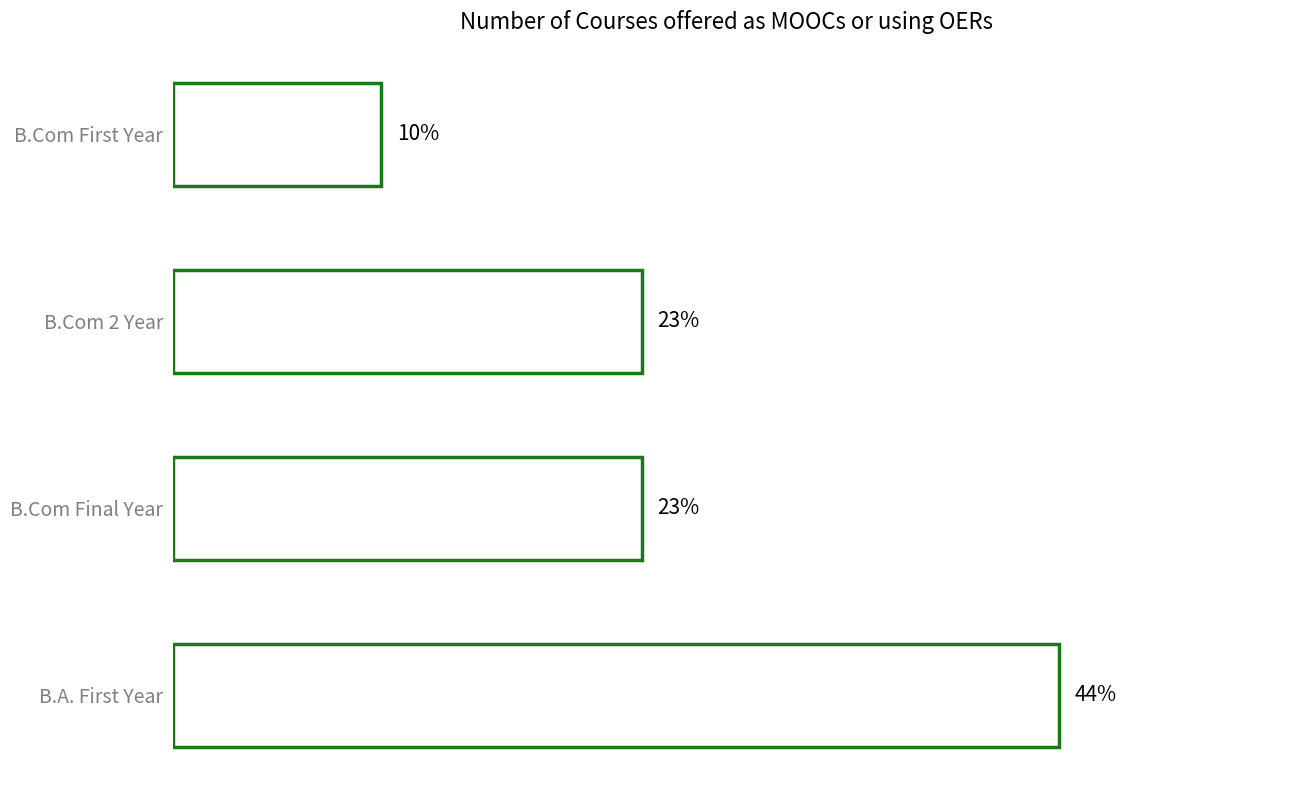

Count the number of values greater than 9.

1